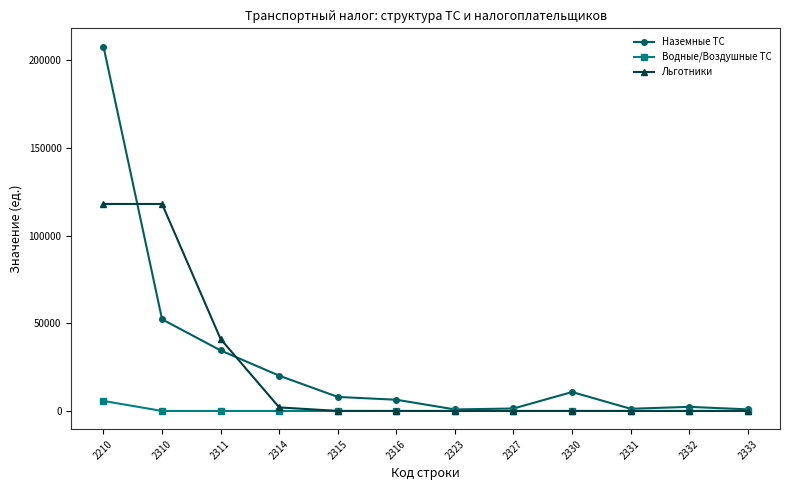

Which series has the largest total across all categories?

Наземные ТС